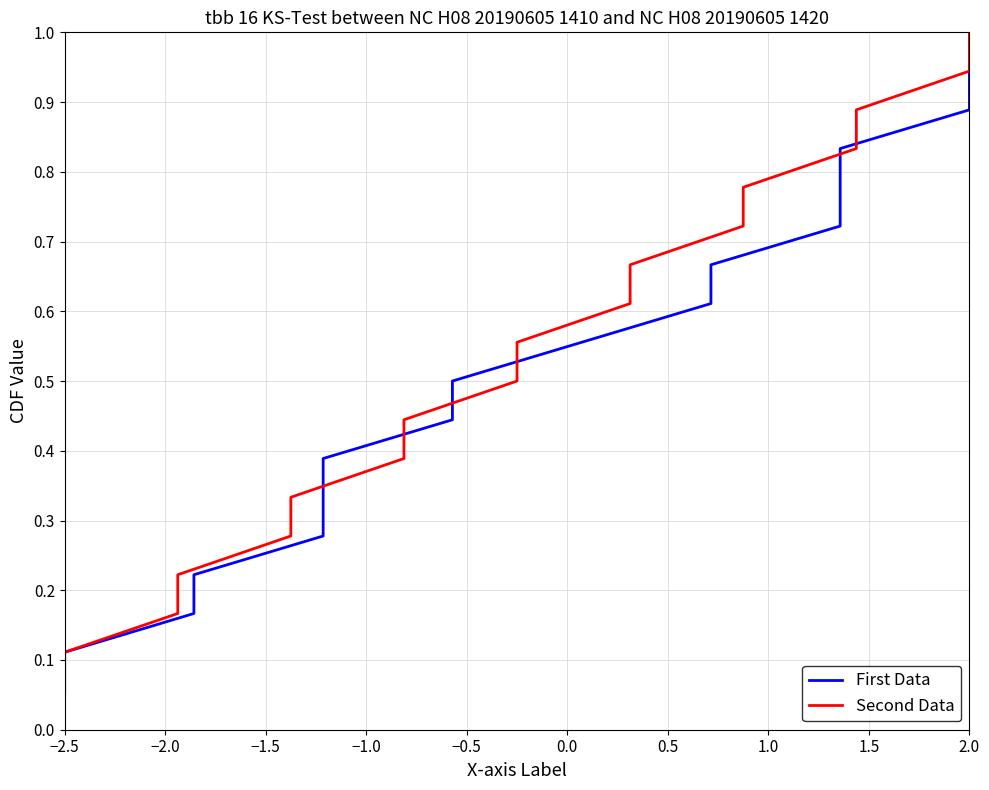

At which category is the sum across all series the highest?

2.0